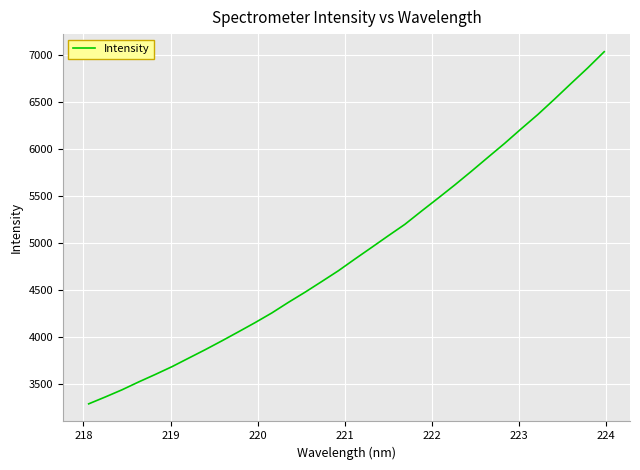

What is the difference between the maximum and minimum values?

3744.1